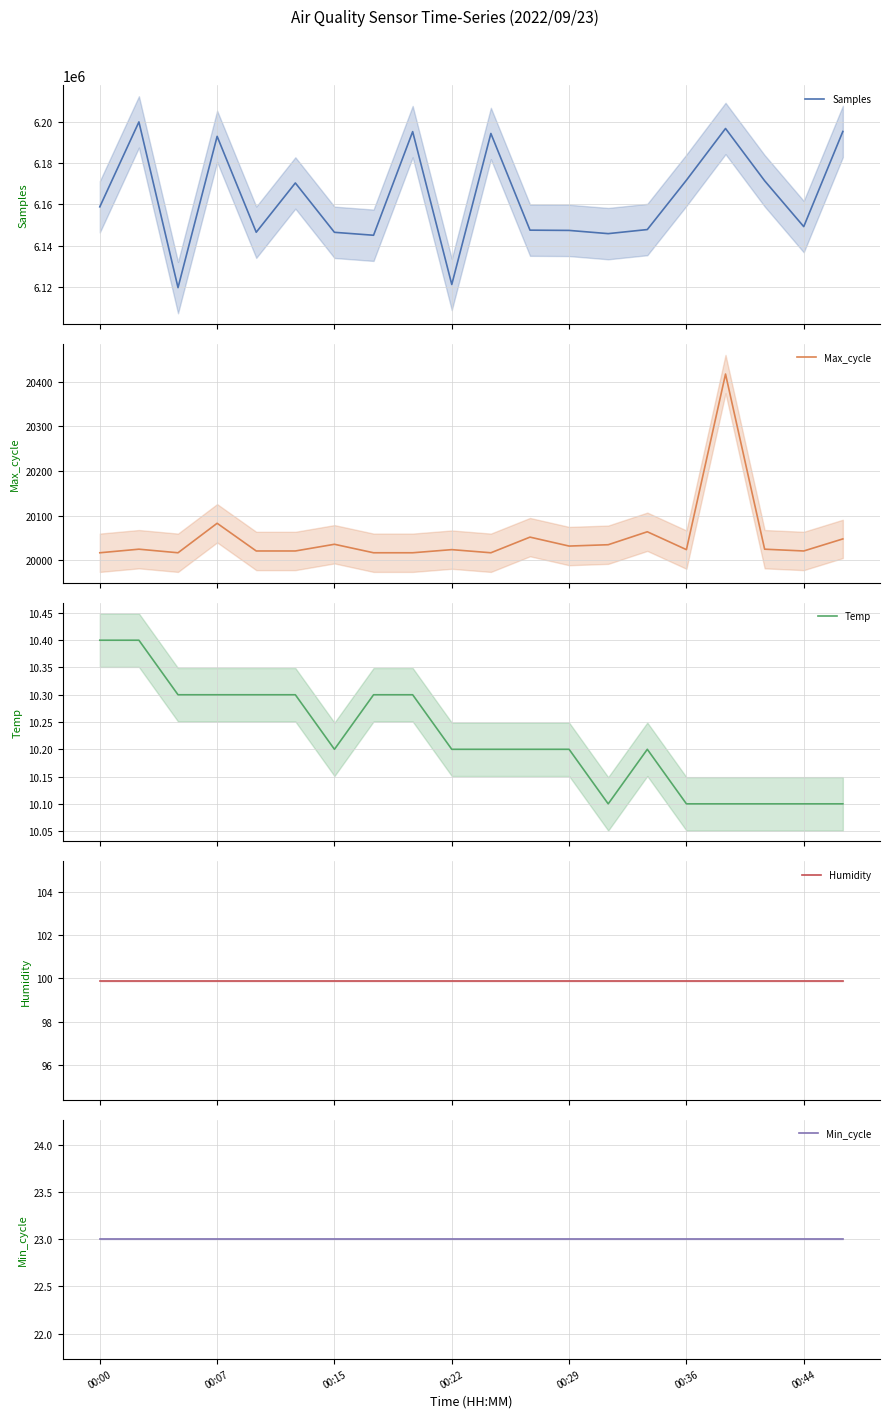

What position from the right is 13?

7